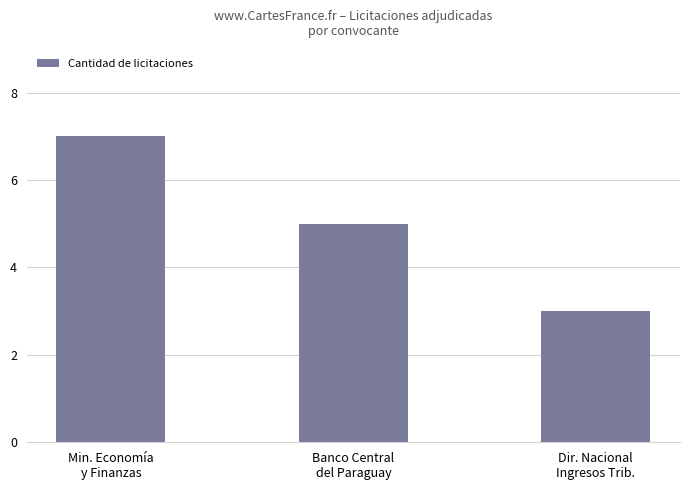

Reading left to right, what are all the values shown in this chart?

Min. Economía
y Finanzas=7	Banco Central
del Paraguay=5	Dir. Nacional
Ingresos Trib.=3